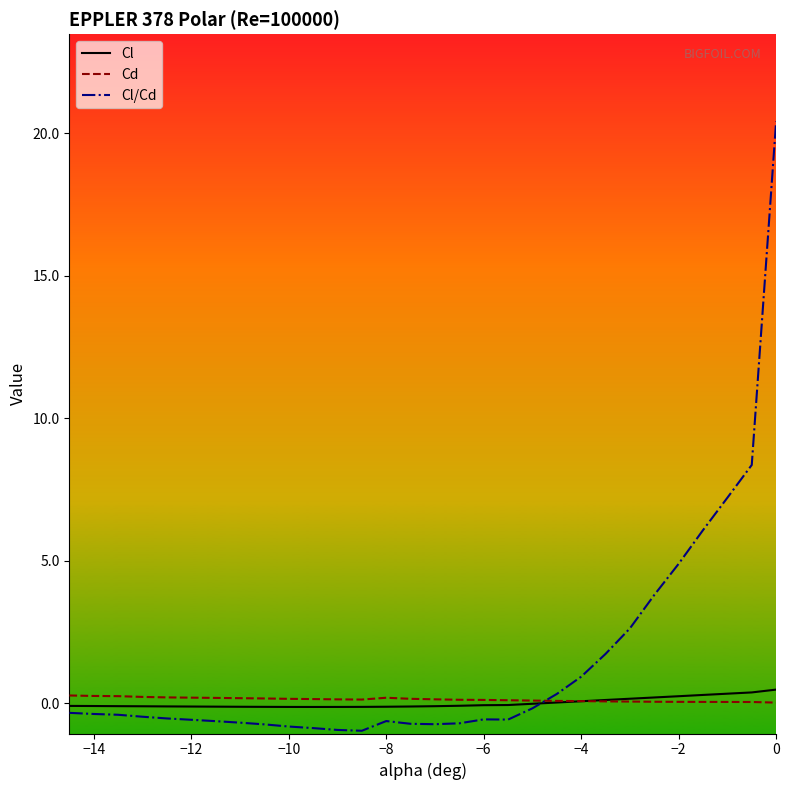

Which series has the largest range (max minus min)?

Cl/Cd